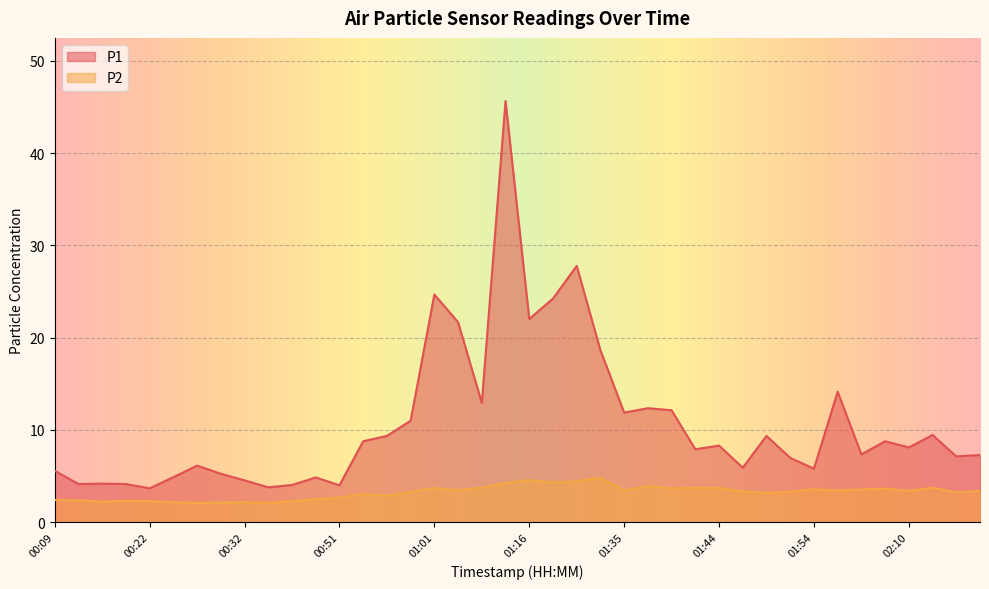

At 00:32, list the series in order from largest to smallest.

P1, P2